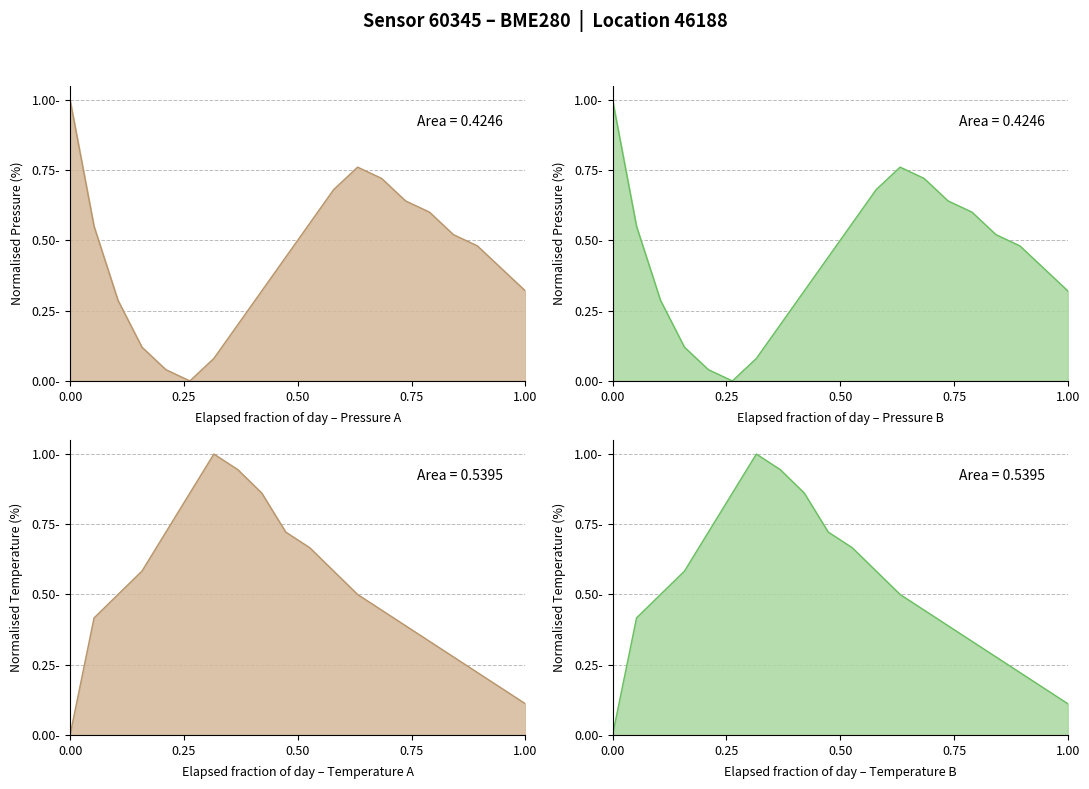

Rank the series by their maximum value, from lowest to highest.

pressure, temperature